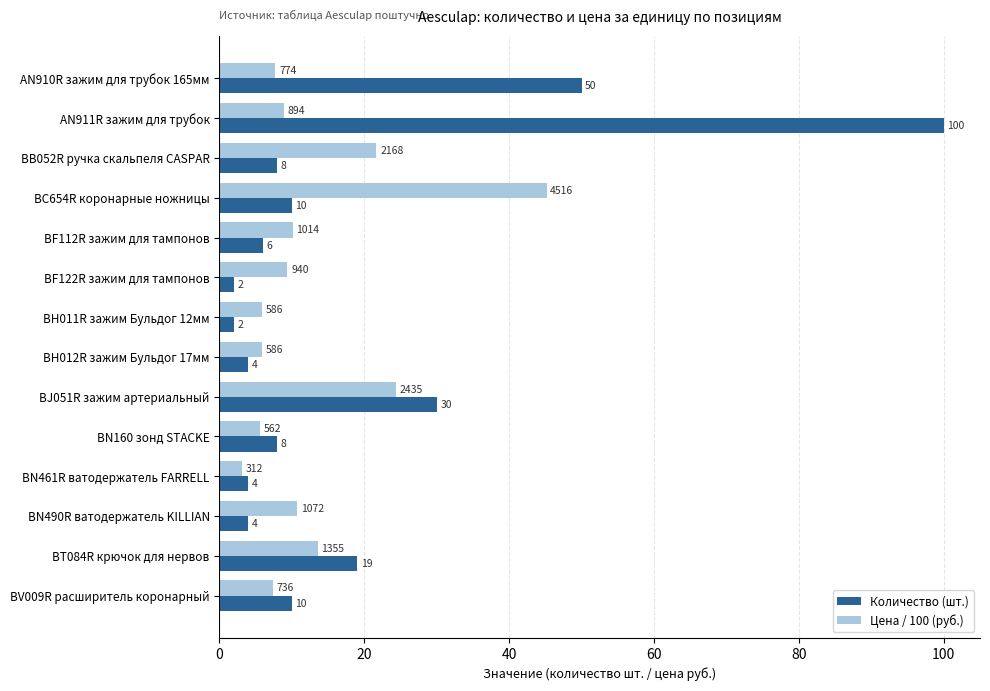

What is the difference between the maximum and minimum values in the Количество (шт.) series?

98.0